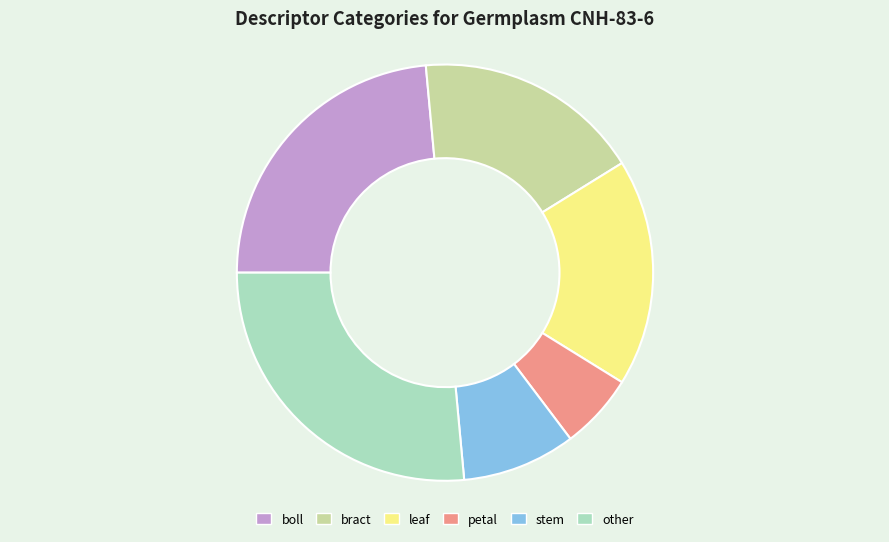

Is it true that stem is 1% of the pie?

False